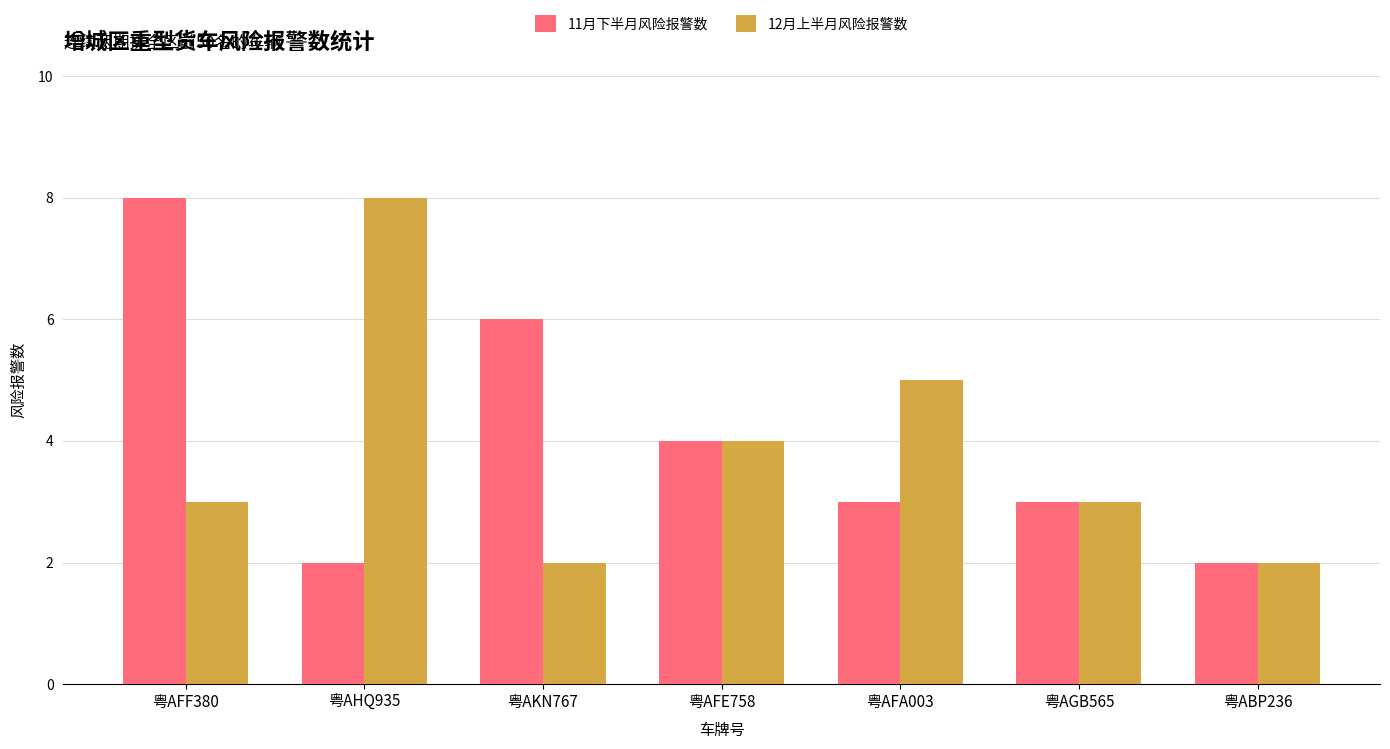

Which series has the largest total across all categories?

11月下半月风险报警数